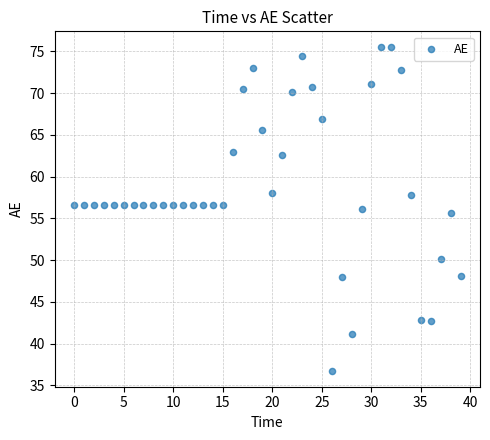

What is the range of X values (max minus min)?

39.0